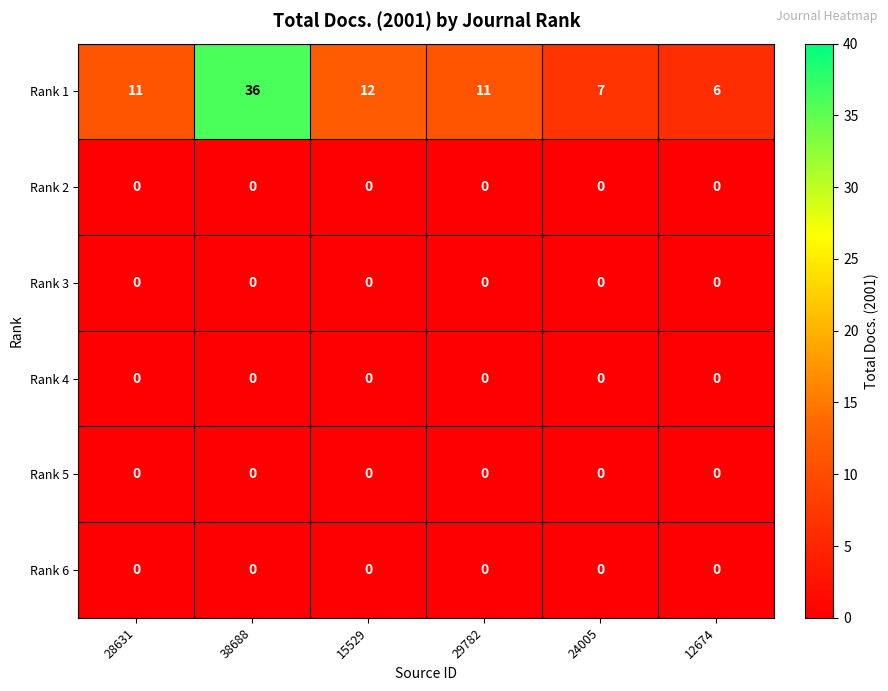

The value of Rank 1 at 28631 is 2. True or false?

False